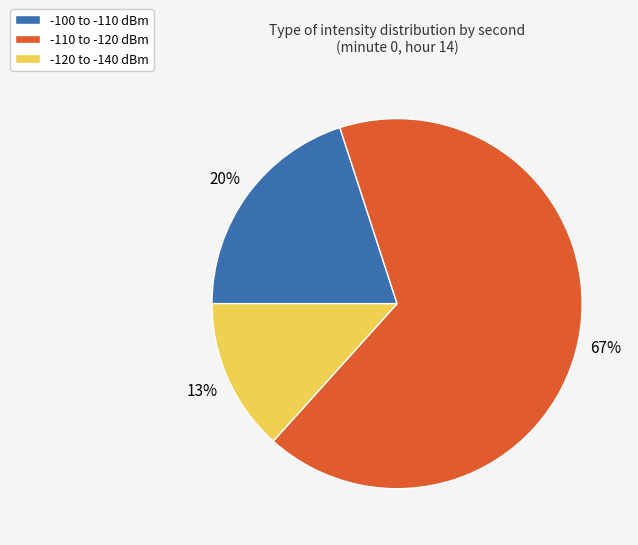

To the nearest percent, what is the average slice percentage?

33%